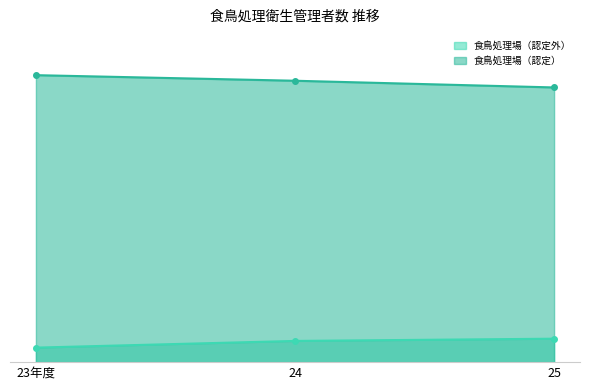

How many lines are shown in the chart?

2